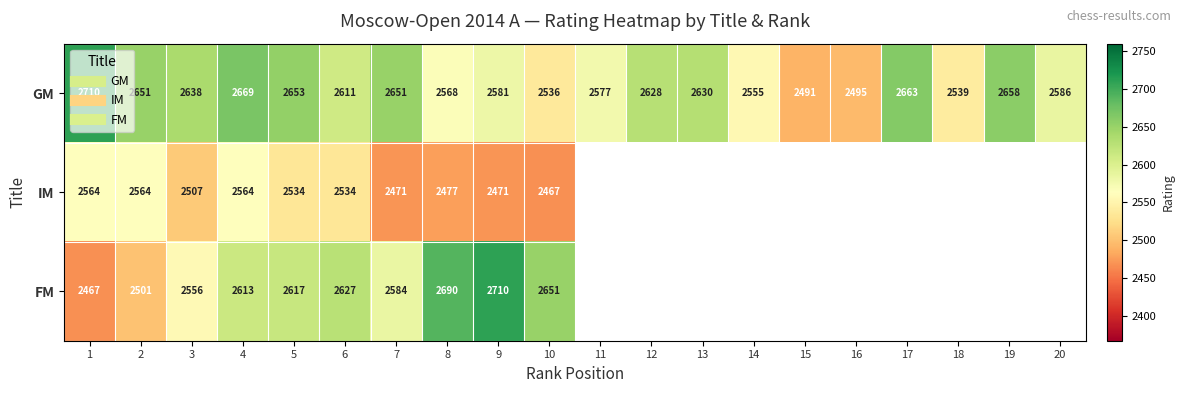

Which series has the largest range (max minus min)?

FM